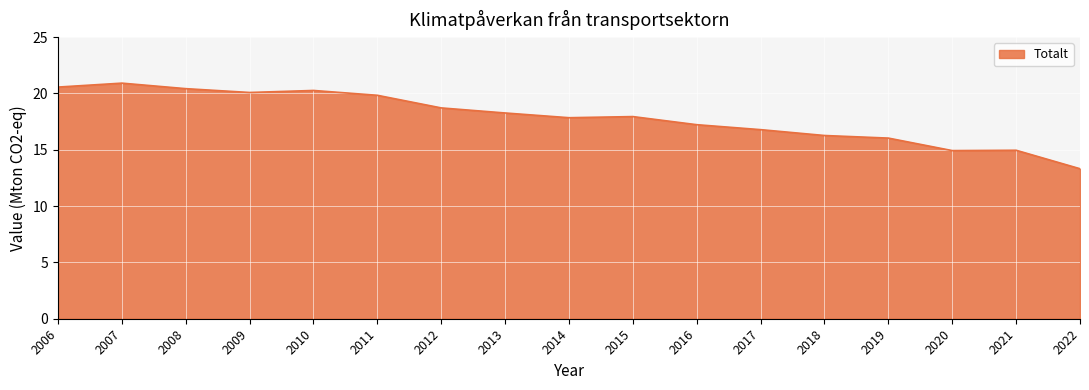

What is the sum of the values at 2020 and 2010?

35.2